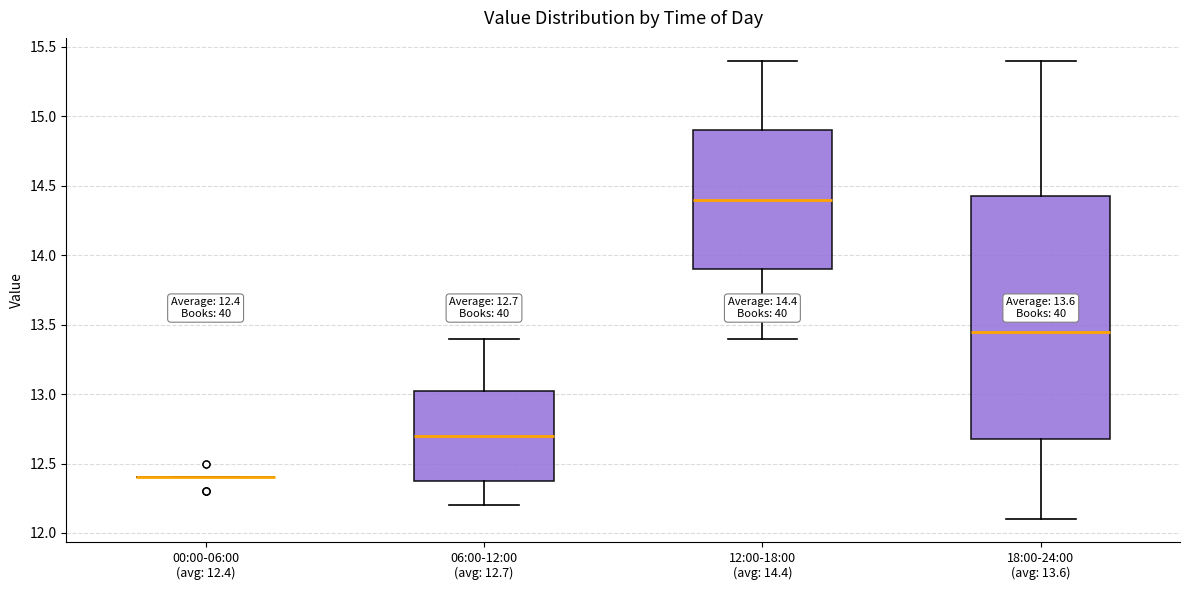

Comparing the boxes themselves (not the whiskers), which one is the tallest?

18:00-24:00 (avg: 13.6)